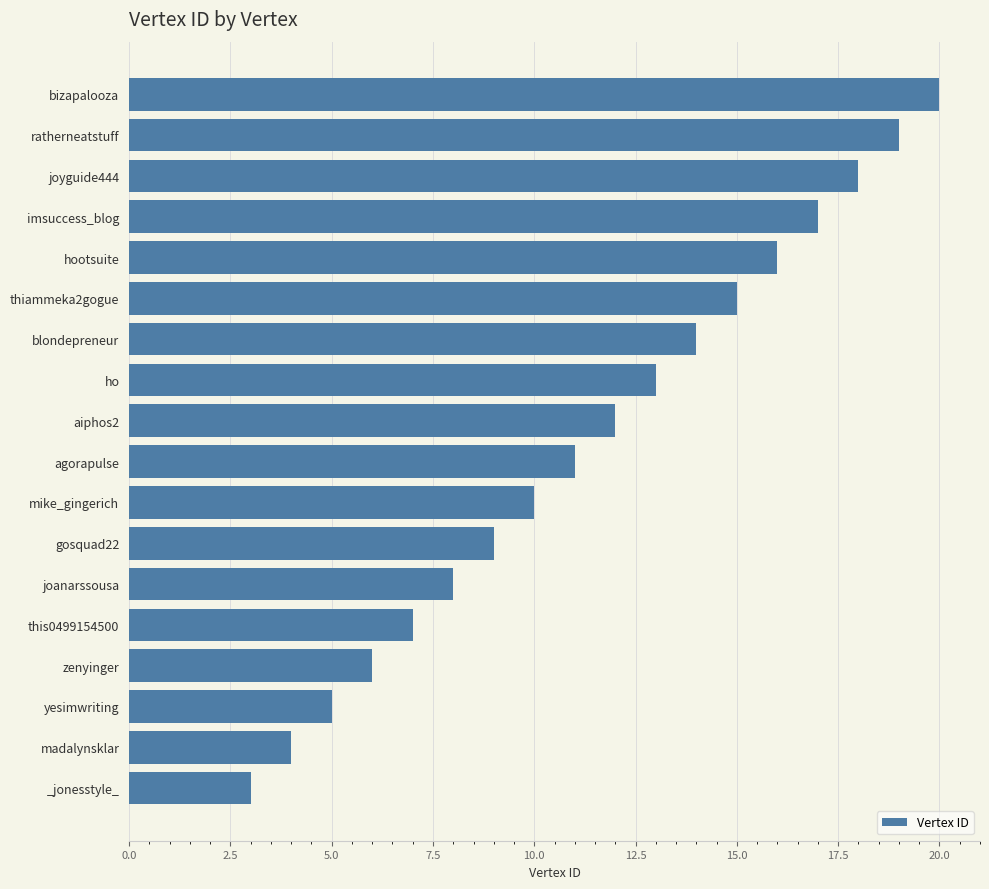

List the labels in order of value, largest first.

bizapalooza, ratherneatstuff, joyguide444, imsuccess_blog, hootsuite, thiammeka2gogue, blondepreneur, ho, aiphos2, agorapulse, mike_gingerich, gosquad22, joanarssousa, this0499154500, zenyinger, yesimwriting, madalynsklar, _jonesstyle_